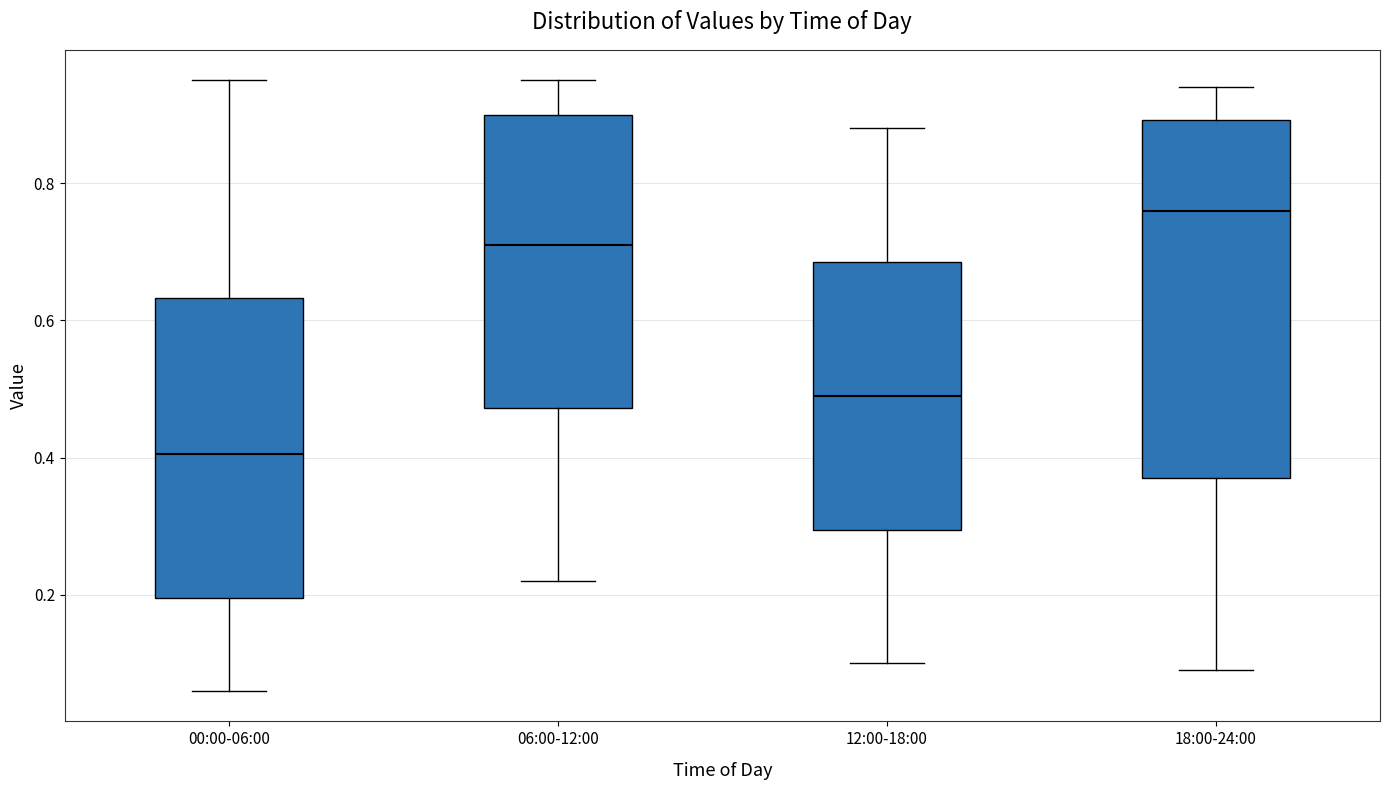

Reading left to right, transcribe this box plot: for each box, give where its median line is, the range the box spans, and where its two whiskers end, as read against the y-axis. The values are not printed on the chart, so give them approximately, as read against the axis.

00:00-06:00: median 0.40, box 0.20 to 0.64, whiskers 0.06 to 0.96
06:00-12:00: median 0.72, box 0.48 to 0.90, whiskers 0.22 to 0.96
12:00-18:00: median 0.50, box 0.30 to 0.68, whiskers 0.10 to 0.88
18:00-24:00: median 0.76, box 0.38 to 0.90, whiskers 0.10 to 0.94